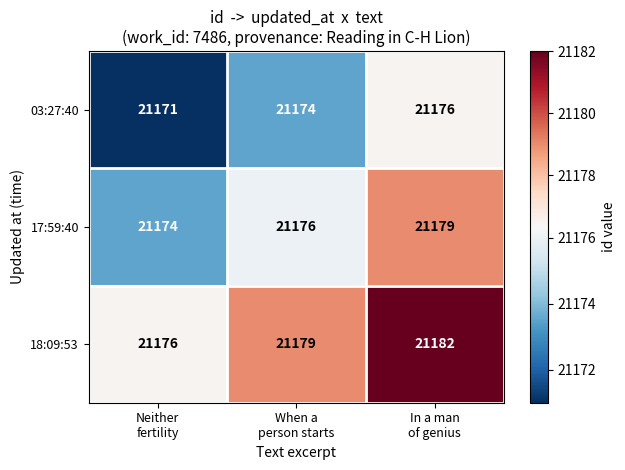

Rank the series by their average value, from lowest to highest.

03:27:40, 17:59:40, 18:09:53